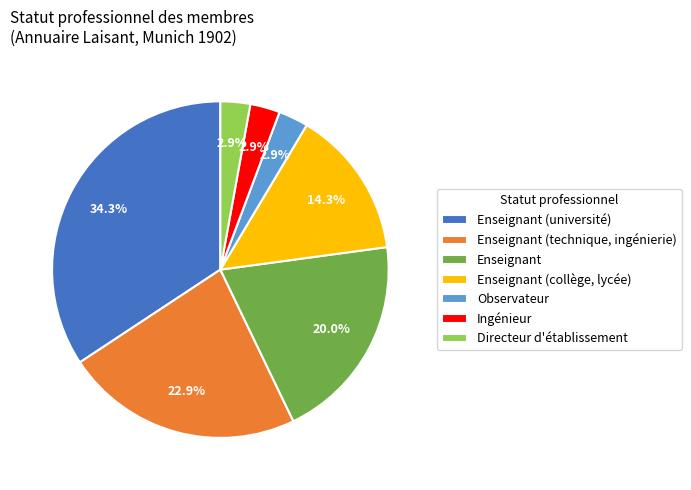

What portion of the pie excludes Directeur d'établissement?

97.1%